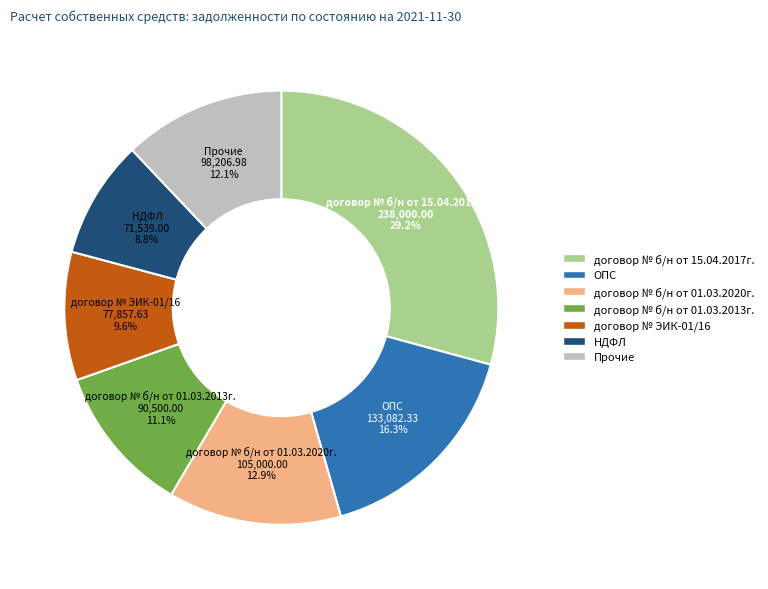

Is there a majority slice in this chart?

No